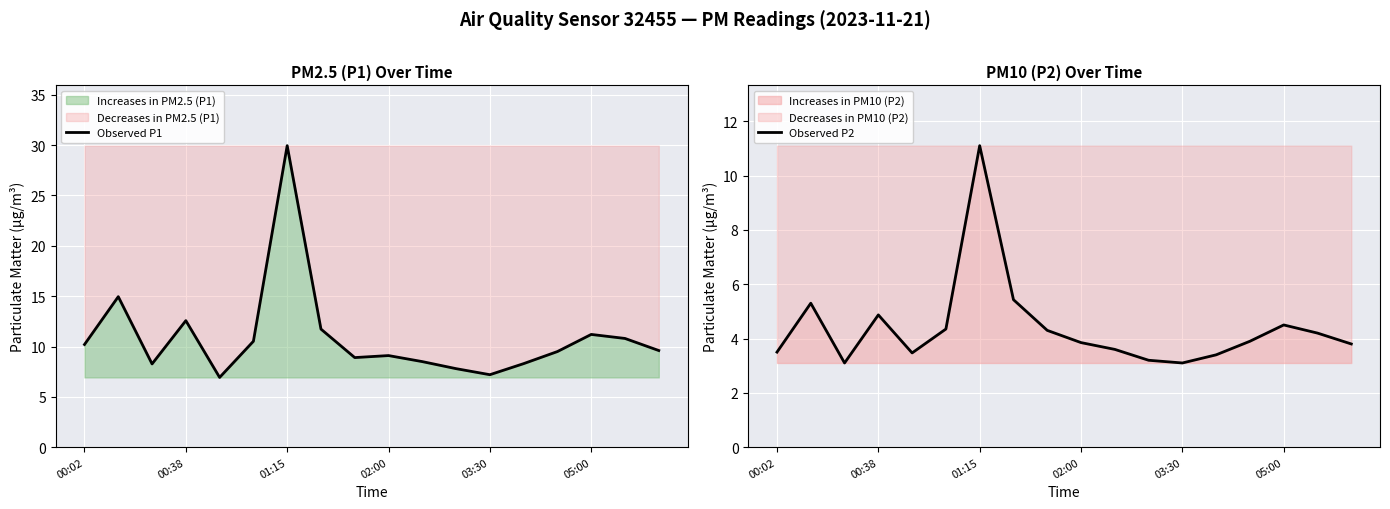

The value of Observed P1 at 03:30 is 7.2. True or false?

True